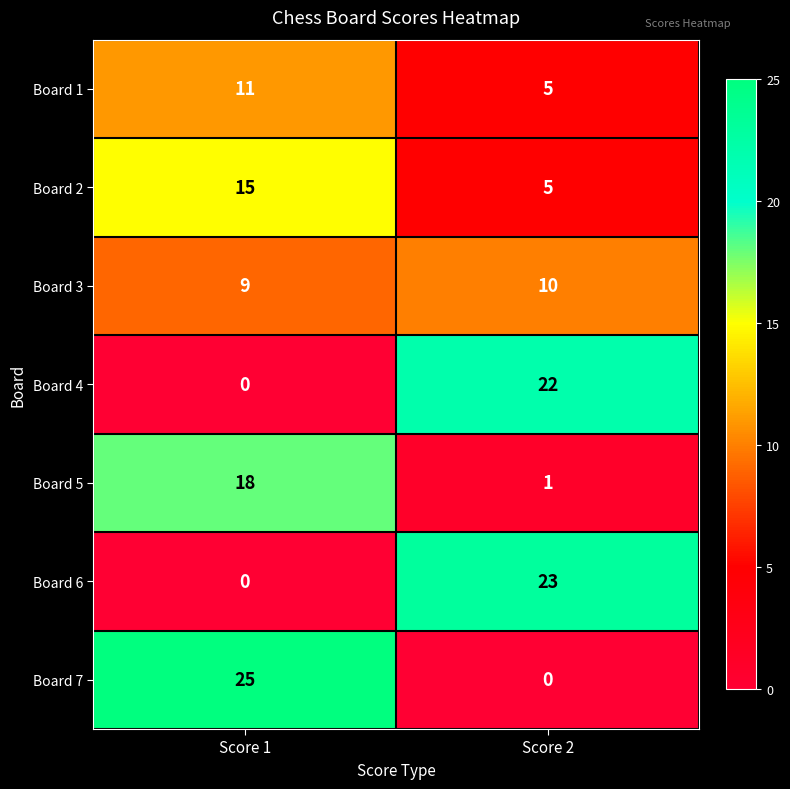

What is the difference between the highest and lowest values at Score 1?

25